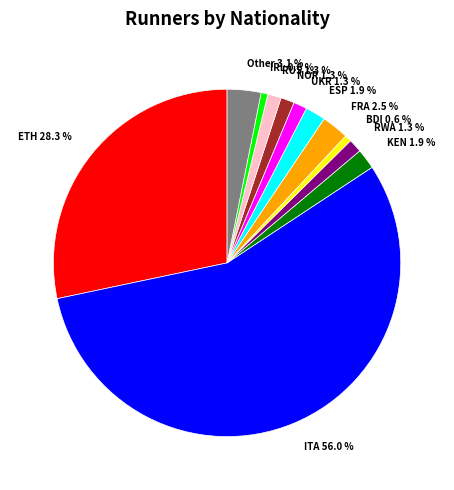

Which slice is the largest?

ITA